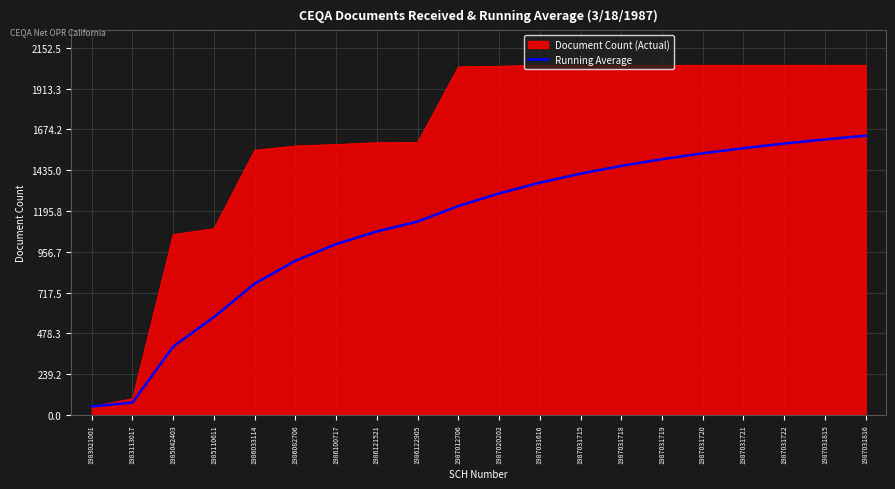

What is the minimum value for Document Count (Actual)?

50.0